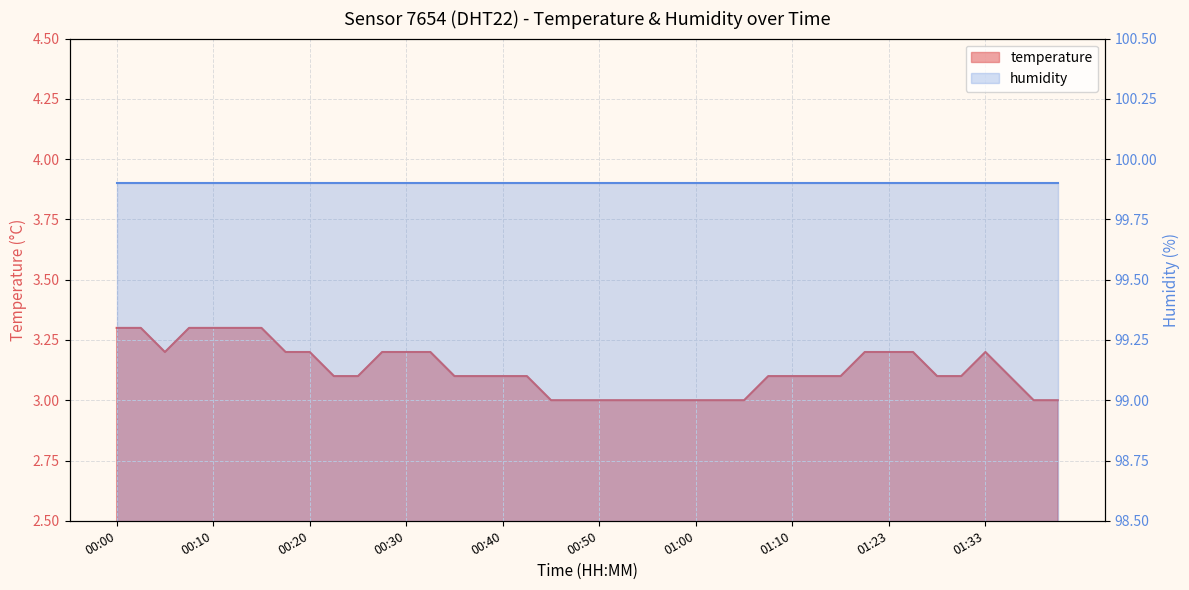

What is the average value?

3.1